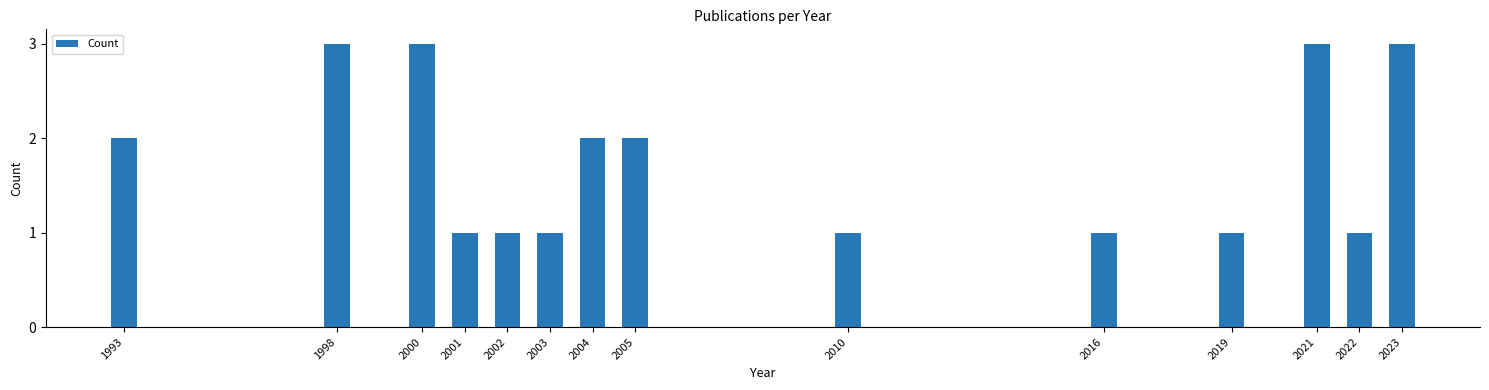

Reading left to right, list all the values displayed in this chart.

2	3	3	1	1	1	2	2	1	1	1	3	1	3